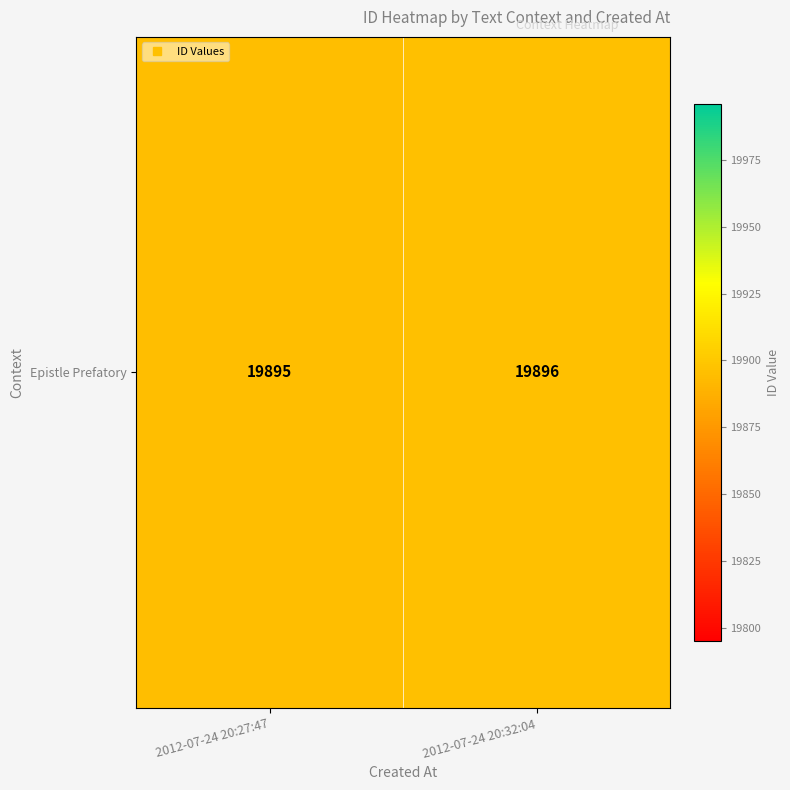

Is it true that the value at 2012-07-24 20:27:47 is 26184?

False